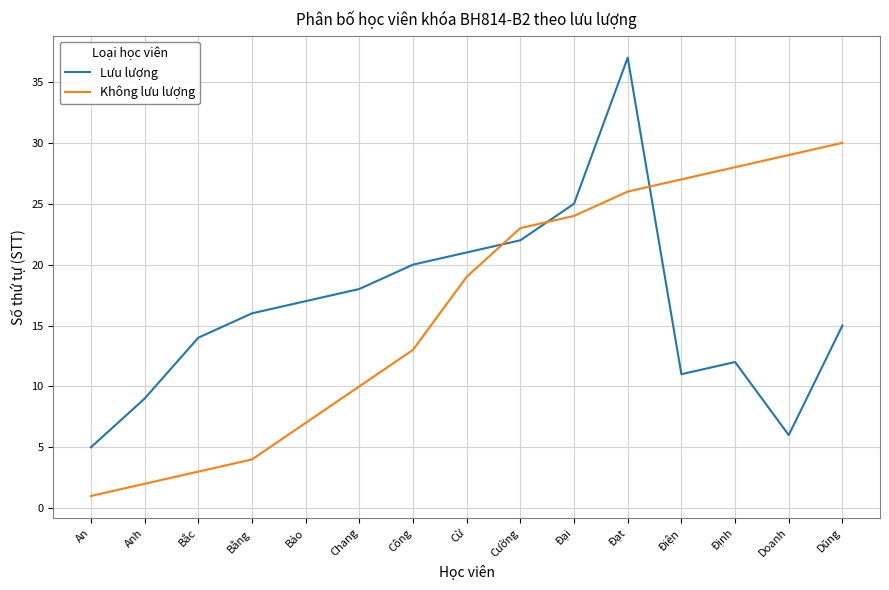

How many series are shown in this chart?

2